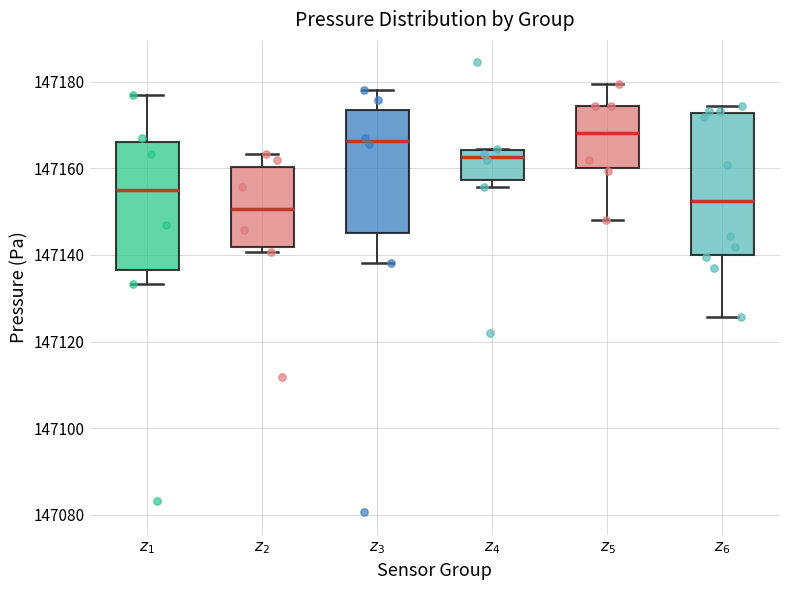

Where is the upper edge of the box for $z_4$ on the y-axis? The values are not printed on the chart, so give them approximately, as read against the axis.

147164